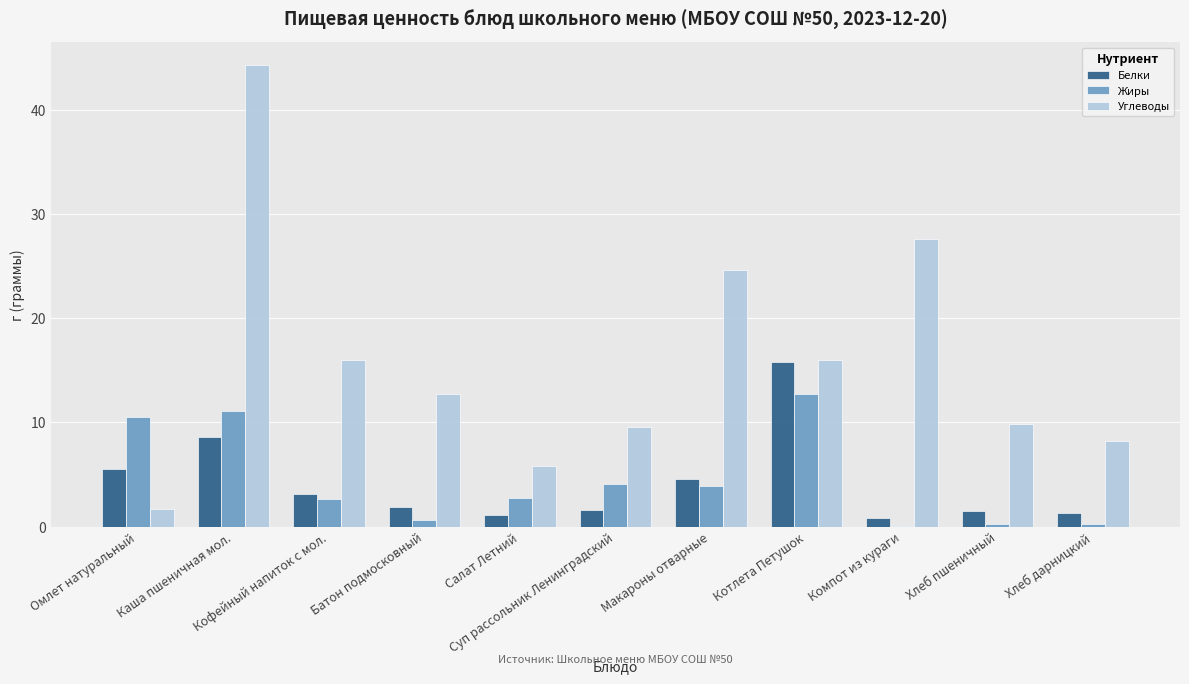

How many groups of bars are there?

11